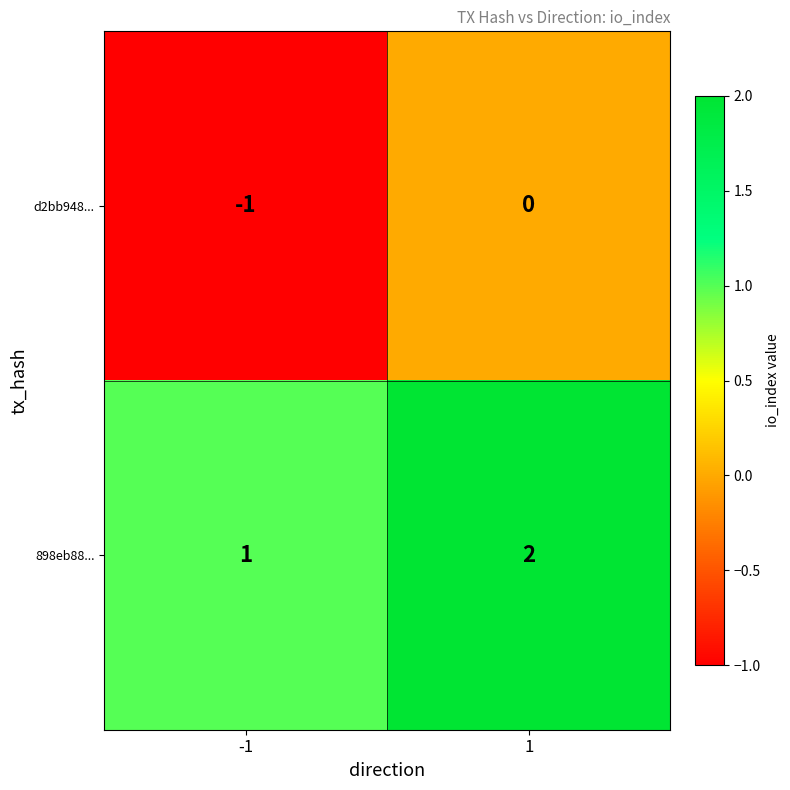

The d2bb948... series shows -1 at -1. True or false?

True